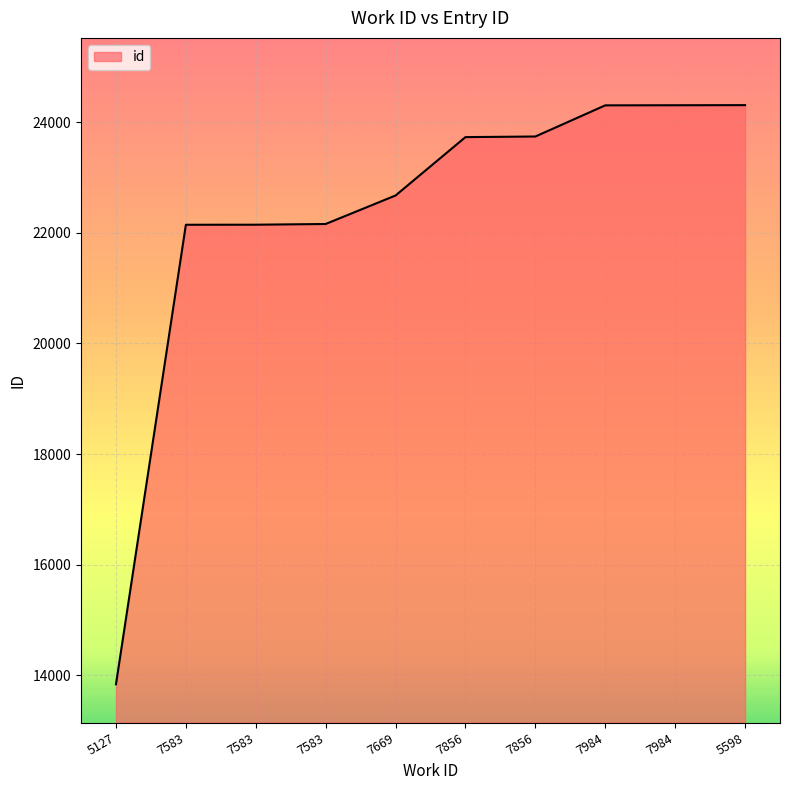

The chart shows a value of 20728 at 5127. True or false?

False